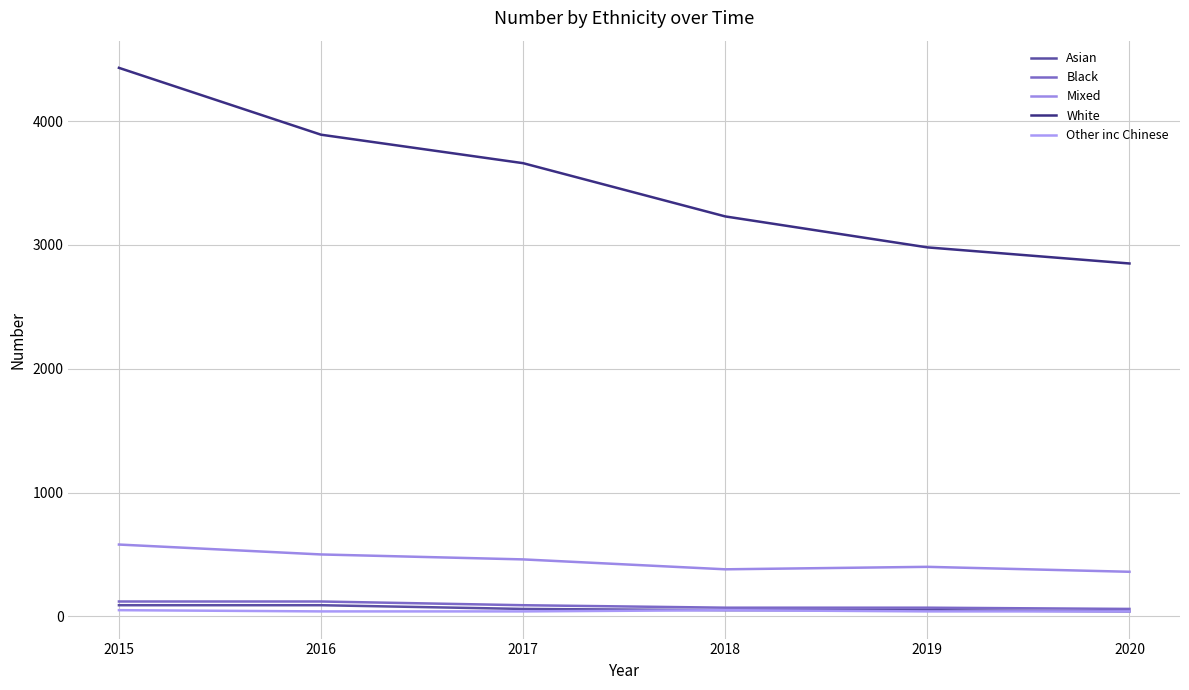

At which label does Asian first exceed 60?

2015